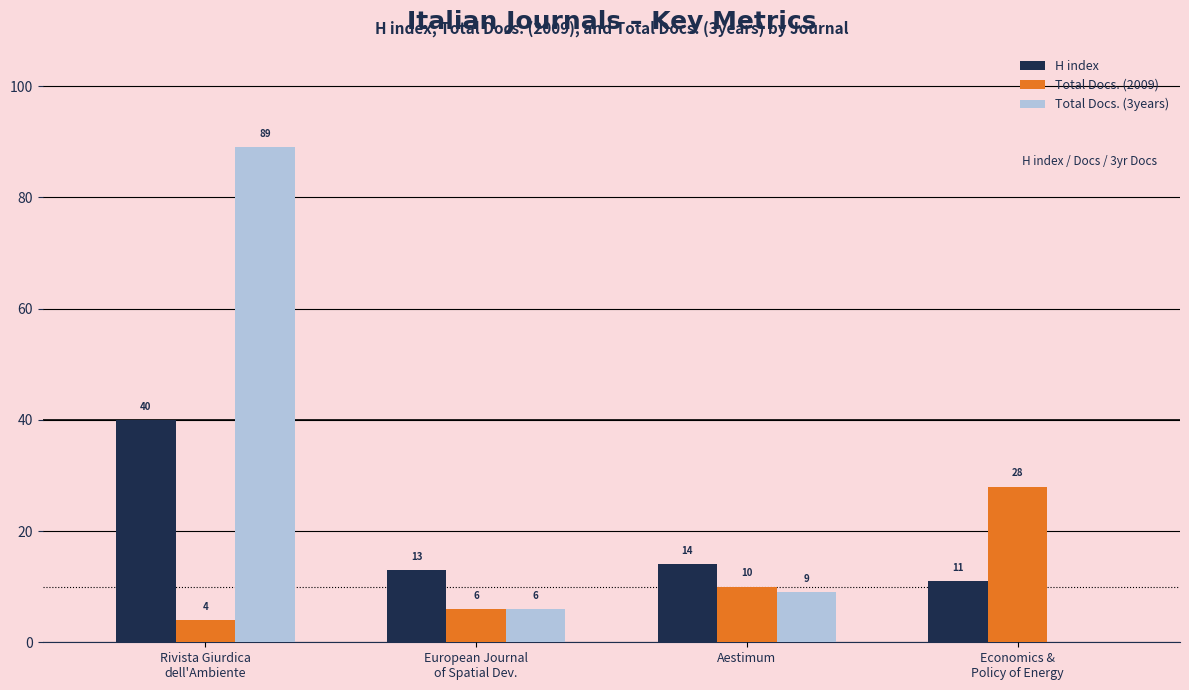

The Total Docs. (2009) series shows 10 at Aestimum. True or false?

True